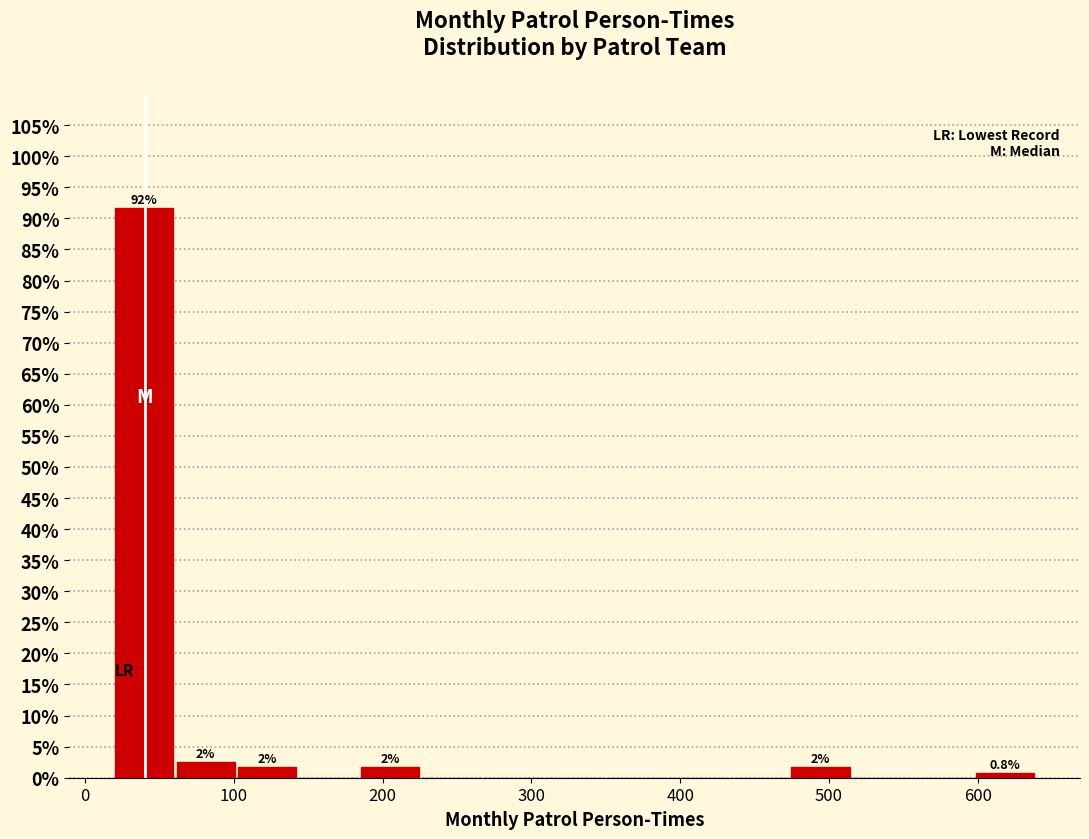

Which range on the x-axis has the tallest bar?

20 to 60